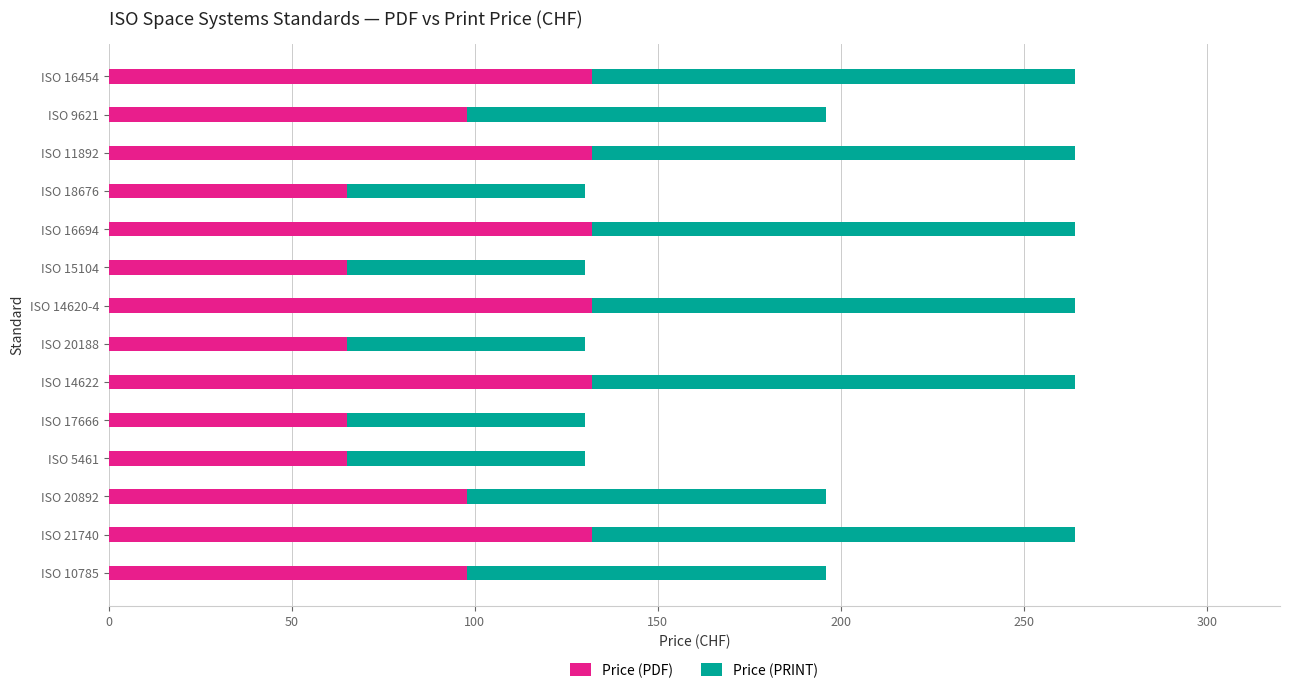

What are all the series names shown in the legend?

Price (PDF), Price (PRINT)